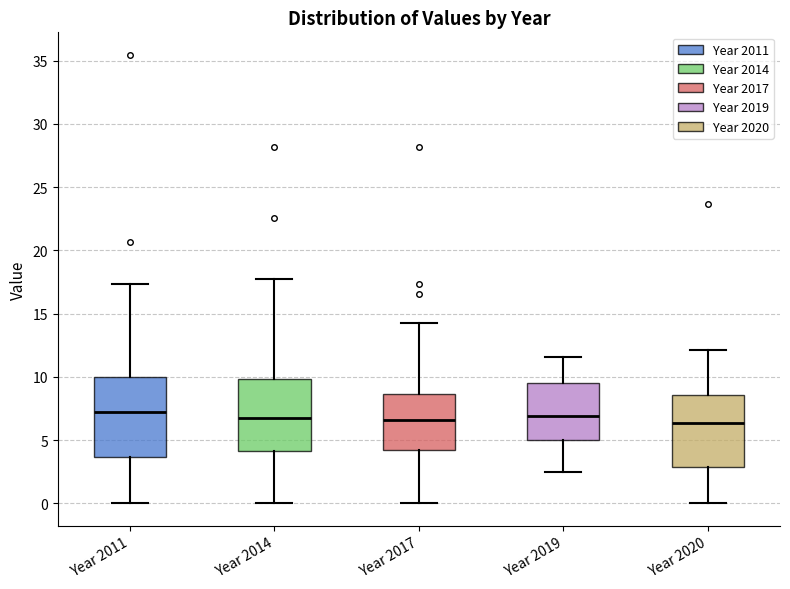

Reading left to right, transcribe this box plot: for each box, give where its median line is, the range the box spans, and where its two whiskers end, as read against the y-axis. The values are not printed on the chart, so give them approximately, as read against the axis.

Year 2011: median 7.0, box 3.5 to 10.0, whiskers 0.0 to 17.5
Year 2014: median 6.5, box 4.0 to 10.0, whiskers 0.0 to 17.5
Year 2017: median 6.5, box 4.0 to 8.5, whiskers 0.0 to 14.5
Year 2019: median 7.0, box 5.0 to 9.5, whiskers 2.5 to 11.5
Year 2020: median 6.5, box 3.0 to 8.5, whiskers 0.0 to 12.0